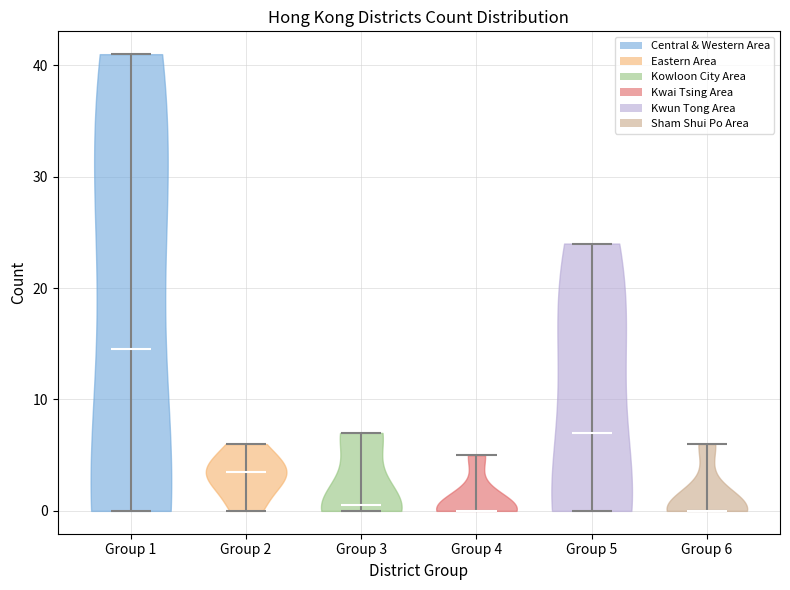

Reading left to right, read every violin against the y-axis: where its median line is, and the lowest and highest points it reaches. The values are not printed on the chart, so give them approximately, as read against the axis.

Group 1: median line 15, lowest point 0, highest point 41
Group 2: median line 4, lowest point 0, highest point 6
Group 3: median line 1, lowest point 0, highest point 7
Group 4: median line 0, lowest point 0, highest point 5
Group 5: median line 7, lowest point 0, highest point 24
Group 6: median line 0, lowest point 0, highest point 6